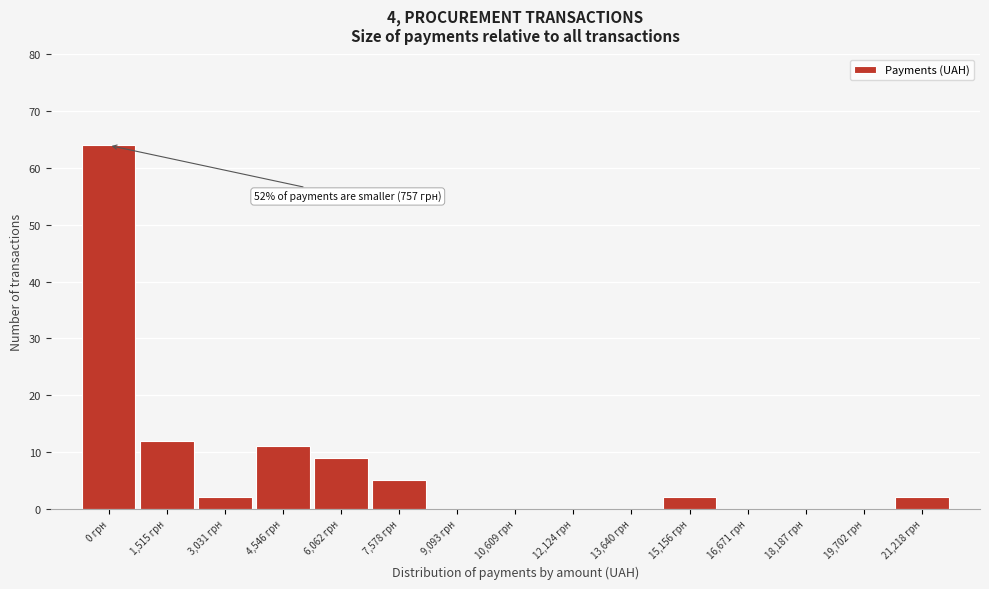

Reading left to right, what are all the values shown in this chart?

0 грн=64	1,515 грн=12	3,031 грн=2	4,546 грн=11	6,062 грн=9	7,578 грн=5	9,093 грн=0	10,609 грн=0	12,124 грн=0	13,640 грн=0	15,156 грн=2	16,671 грн=0	18,187 грн=0	19,702 грн=0	21,218 грн=2